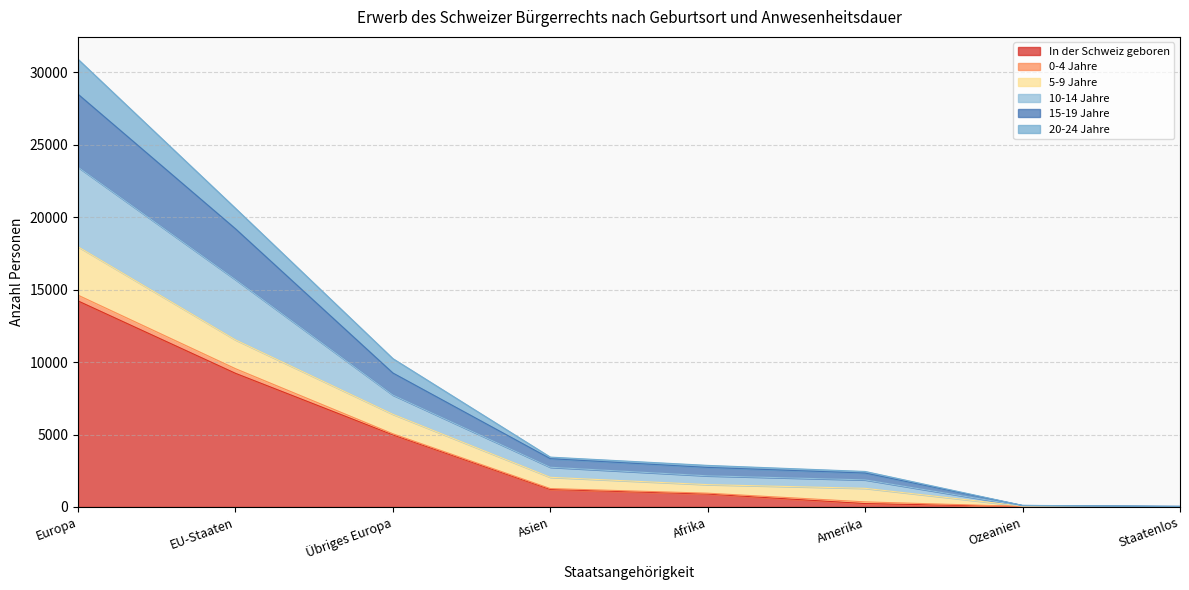

What is the highest value of the In der Schweiz geboren series?

14221